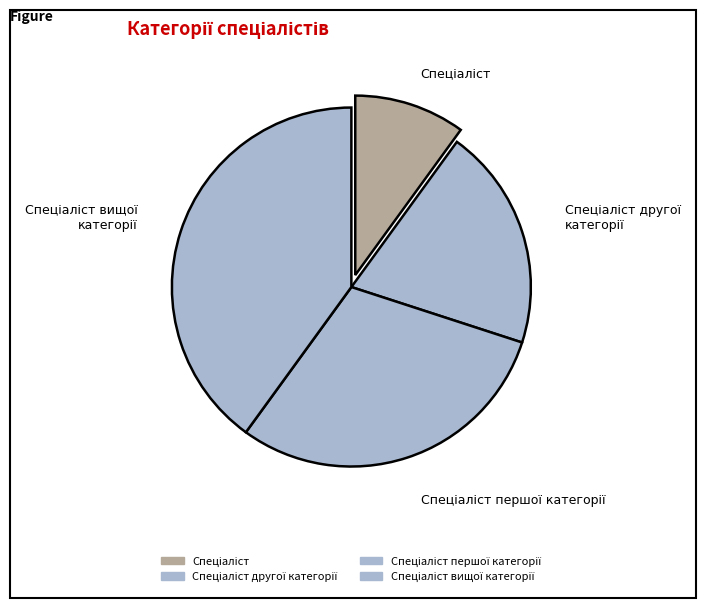

How many segments does this pie chart have?

4